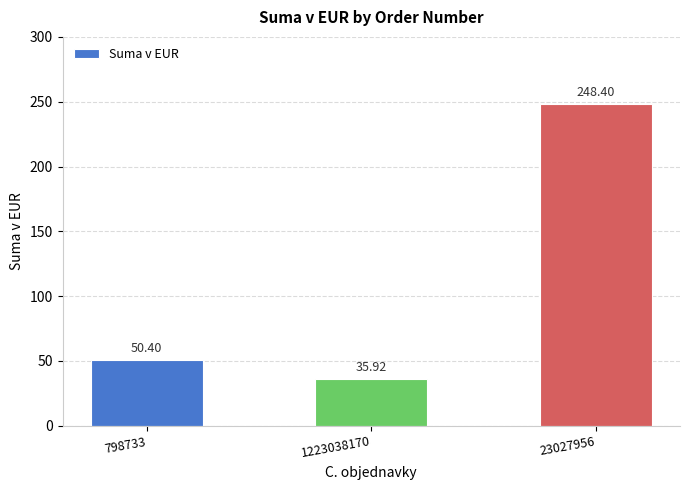

How many distinct data groups are displayed?

1